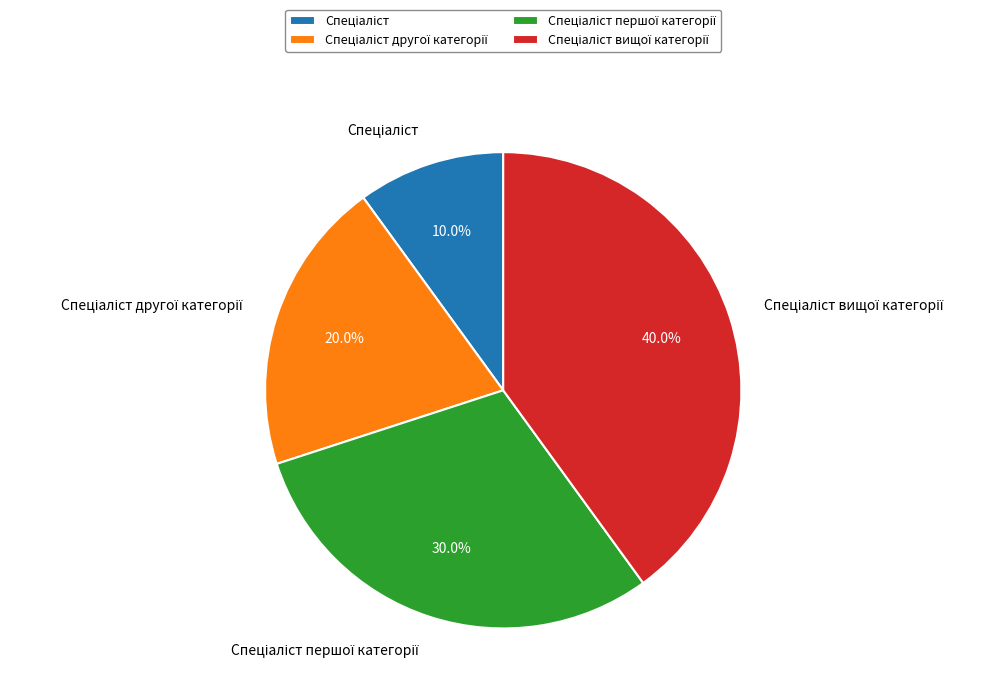

Does any single category account for the majority?

No